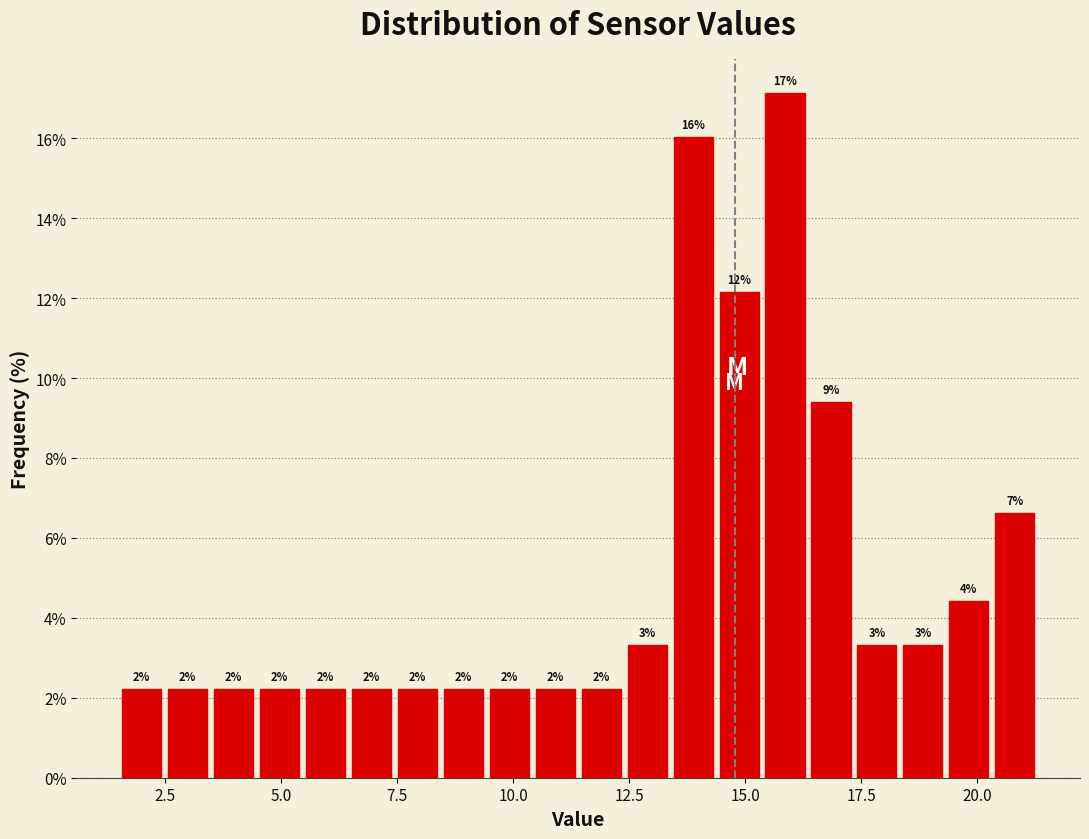

Read against the x-axis, roughly where is the centre of the tallest bar?

16.0